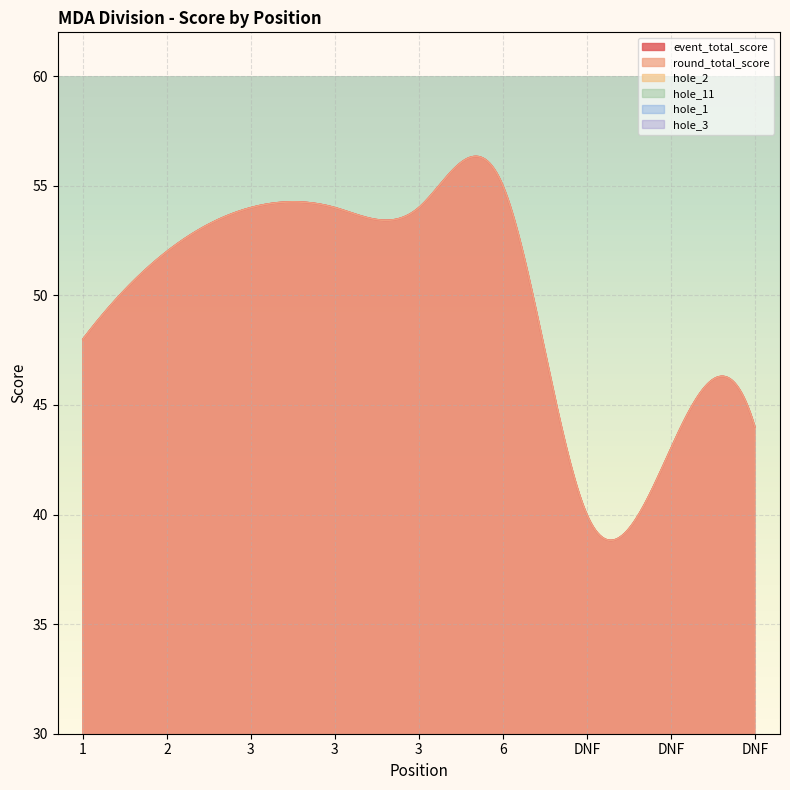

Where does the hole_2 series first go above 3?

2